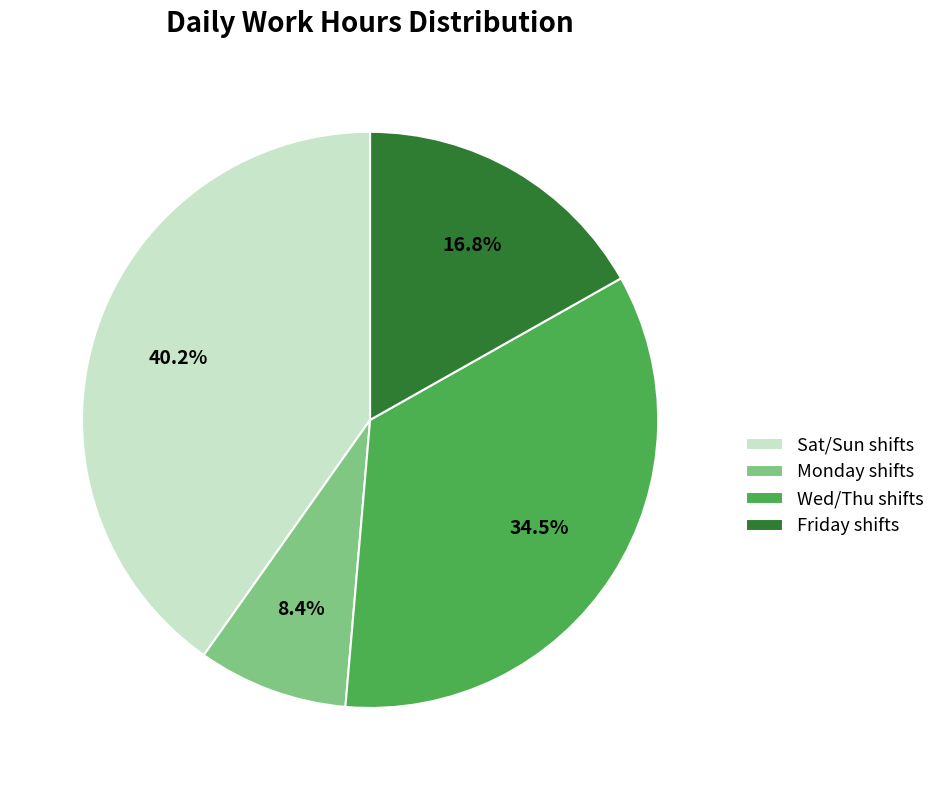

How many segments does this pie chart have?

4